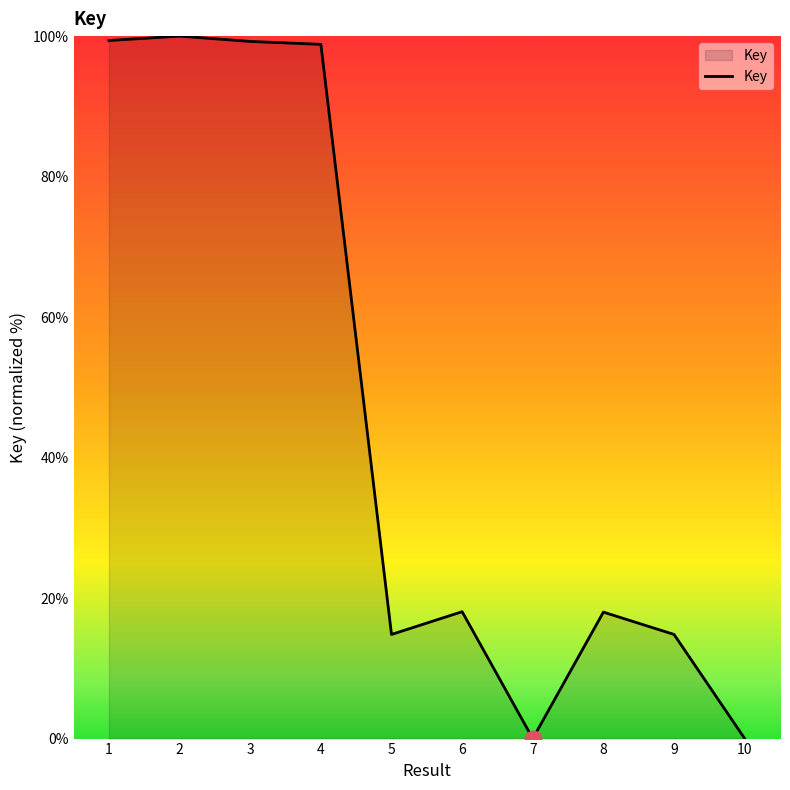

At which label is the value closest to 50?

6